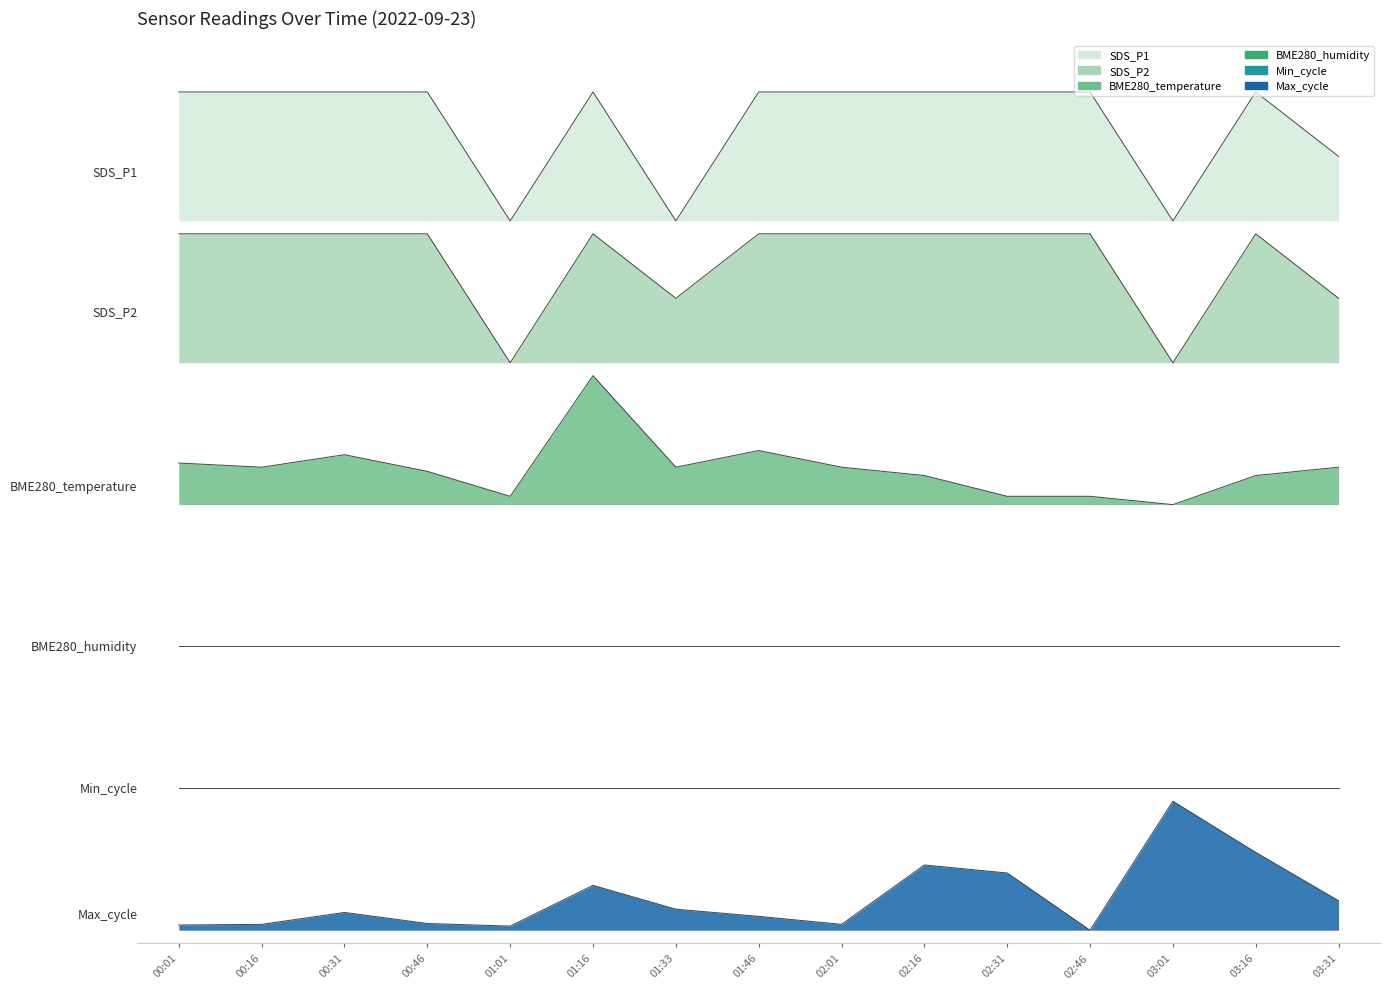

How many SDS_P1 values are between 6 and 7?

12